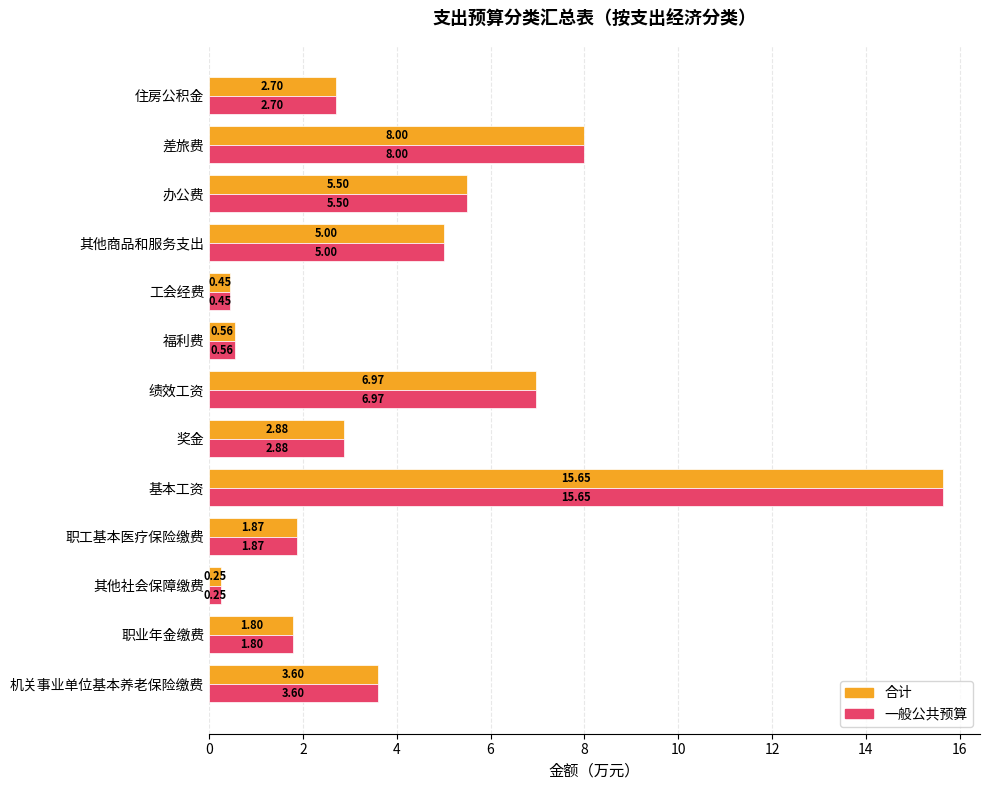

Where is 一般公共预算 nearest to the value 7?

绩效工资